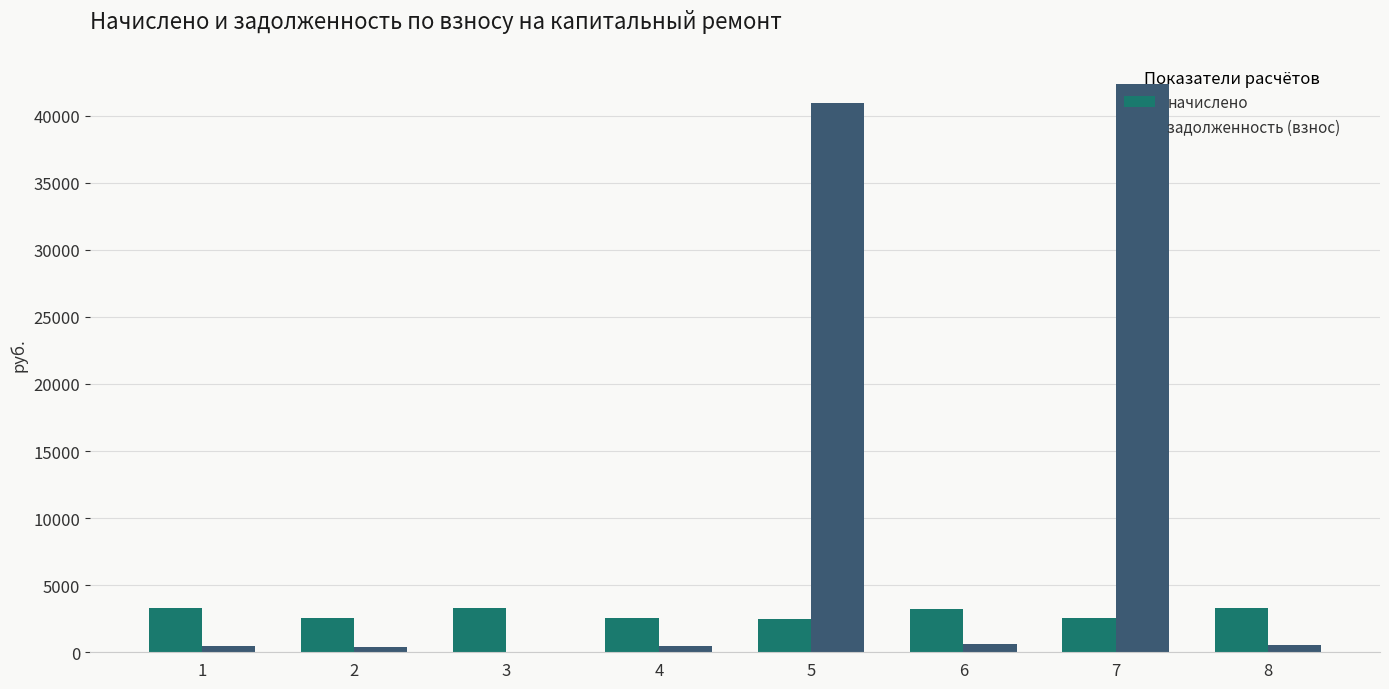

Which label corresponds to the largest value in the chart?

7